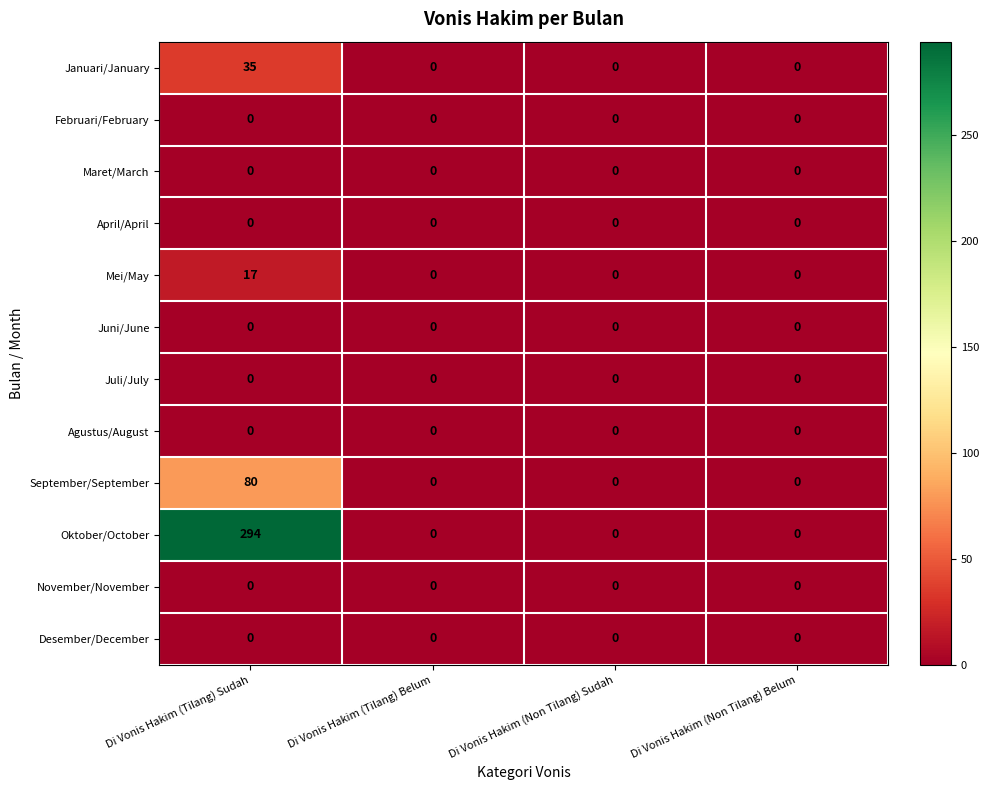

What is the sum of all Mei/May values?

17